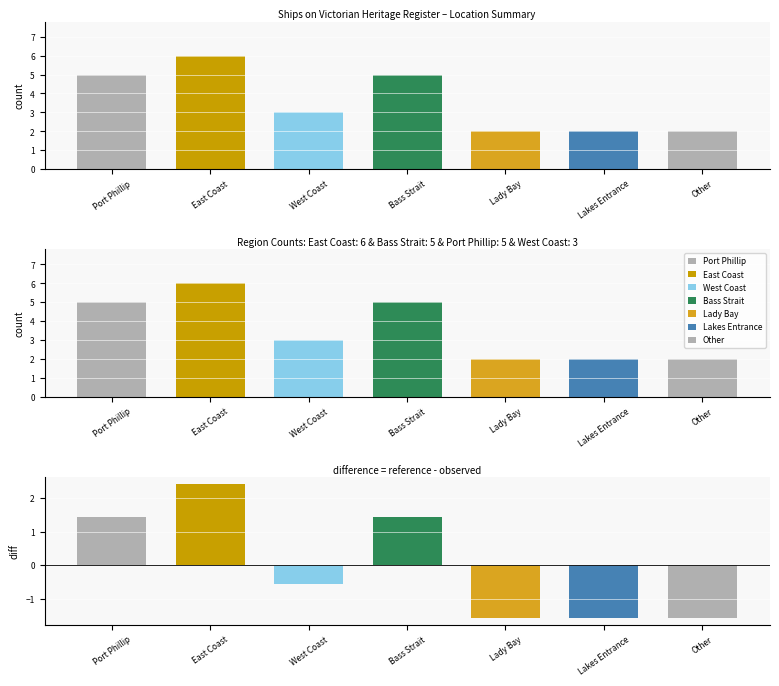

What is the maximum value shown in the chart?

6